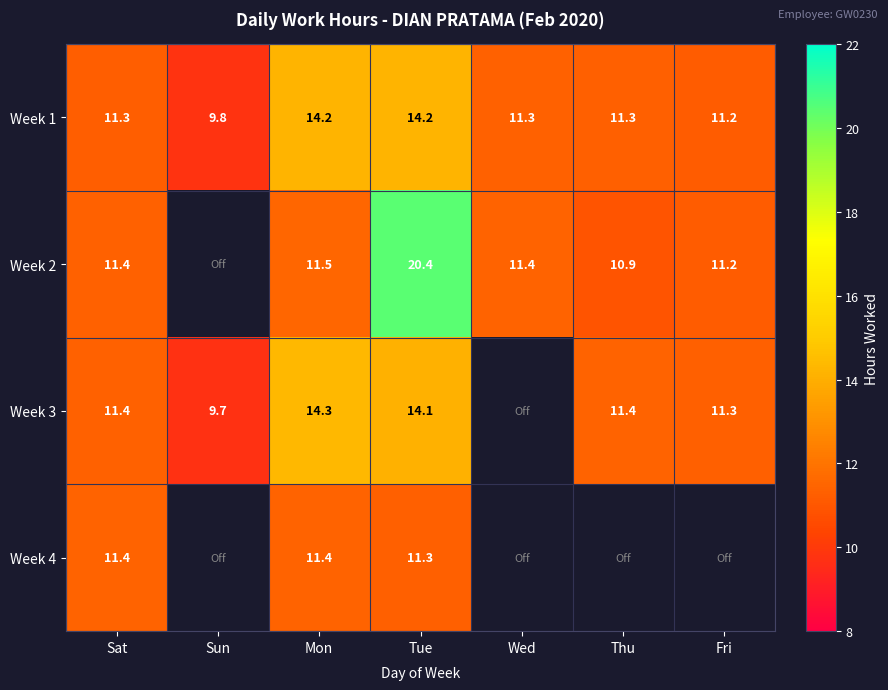

Is the value of Week 4 at Mon greater than the value of Week 2 at Thu?

Yes